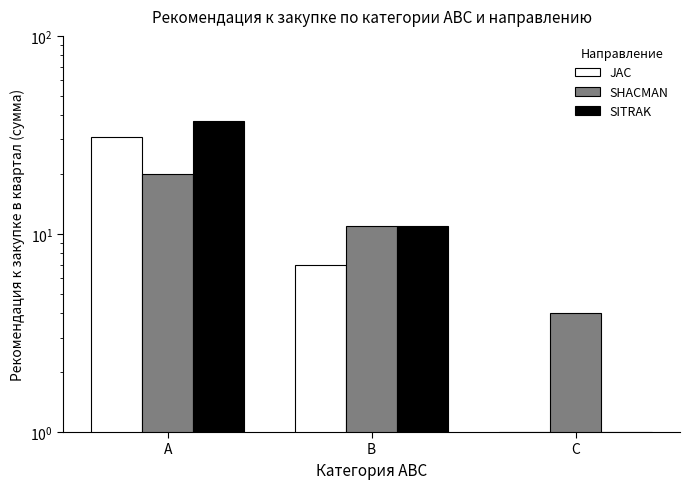

List the series in order of their overall mean, highest first.

SITRAK, JAC, SHACMAN